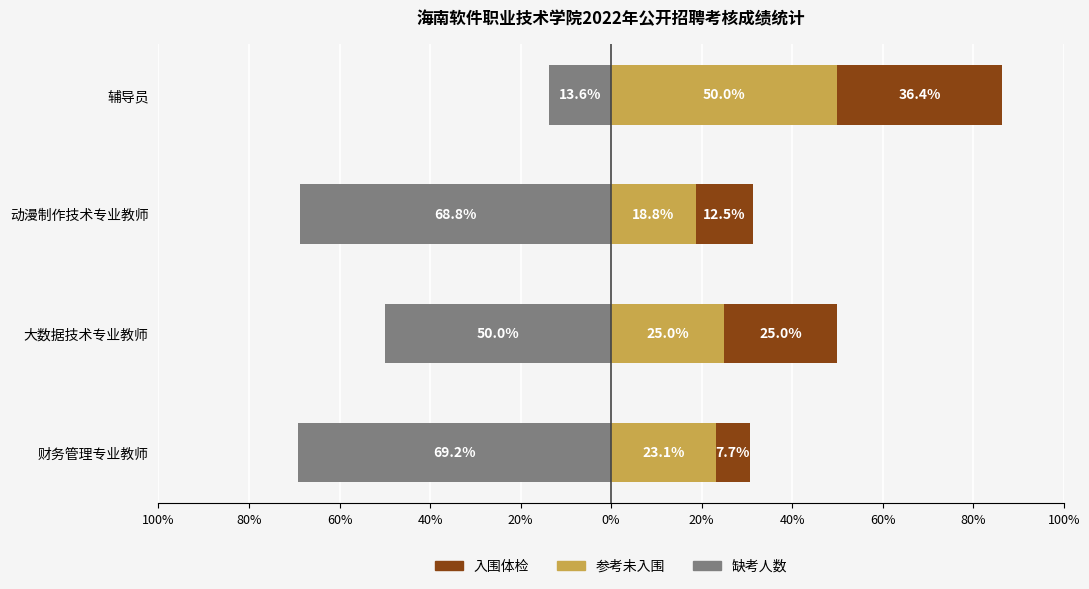

Reading left to right, transcribe all the data shown in this chart.

缺考人数: -69.2	-50.0	-68.8	-13.6
参考未入围: 23.1	25.0	18.8	50.0
入围体检: 7.7	25.0	12.5	36.4